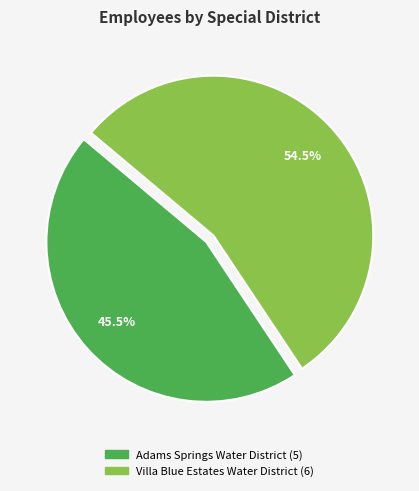

Rank the categories by value from lowest to highest.

Adams Springs Water District, Villa Blue Estates Water District